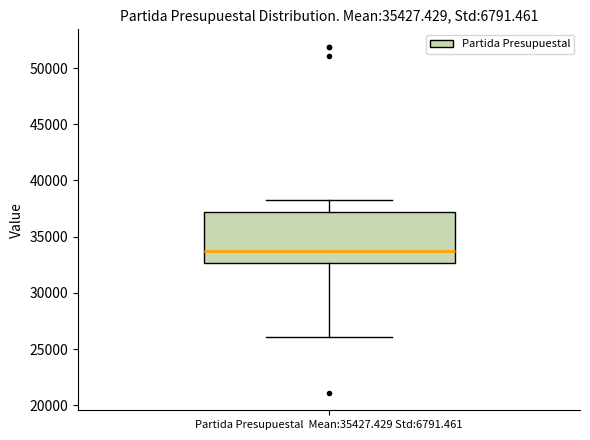

Read this box plot against the y-axis: the position of the median line, the range covered by the box, and the ends of both whiskers. The values are not printed on the chart, so give them approximately, as read against the axis.

median 33500, box 32500 to 37000, whiskers 26000 to 38500